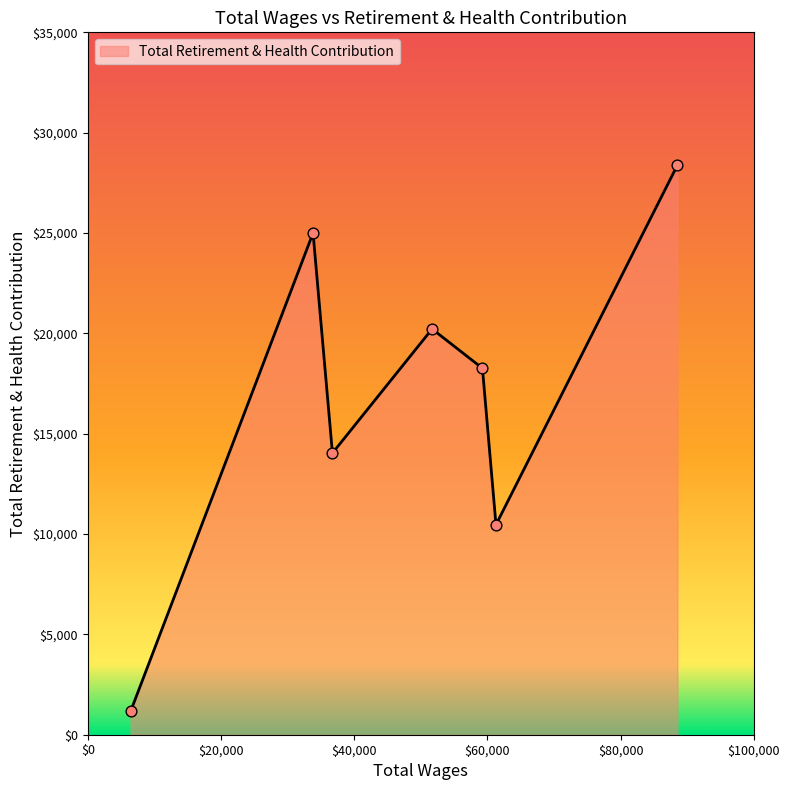

How many interior local valleys (lower than both neighbors) does the data have?

2